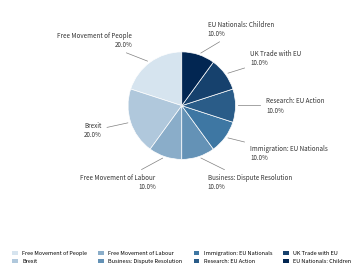

What percentage is the EU Nationals: Children slice, to the nearest percent?

10%